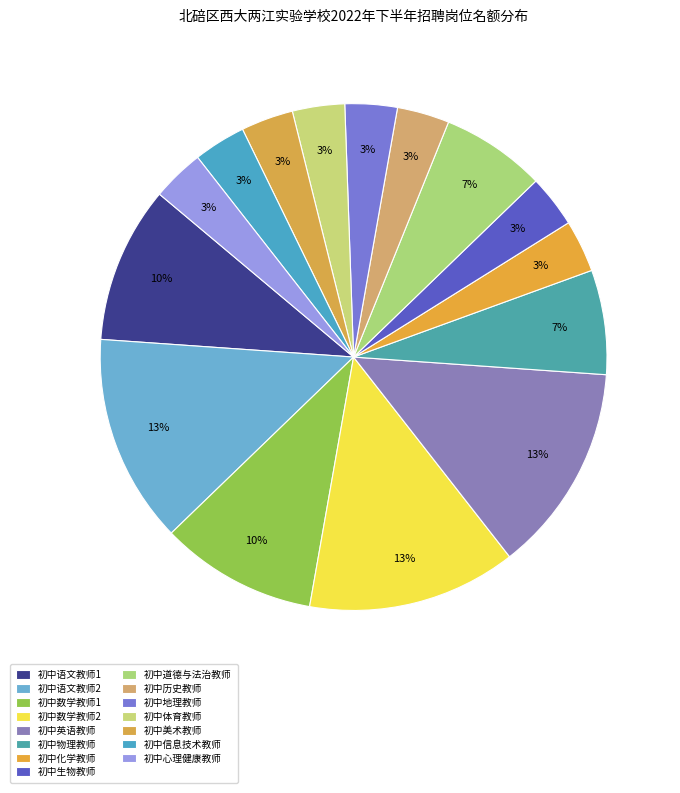

Is 初中体育教师 the majority of the pie?

No